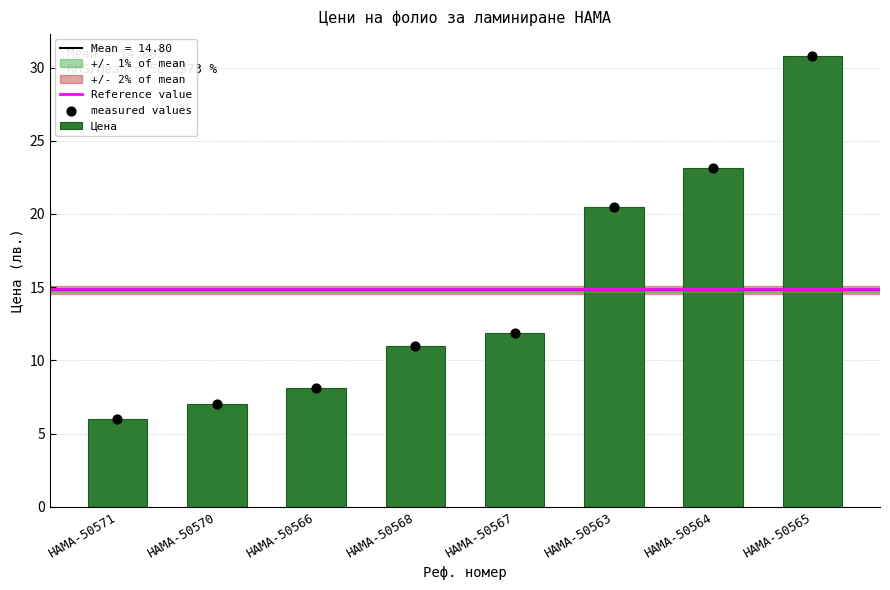

What is the ratio of the value at HAMA-50566 to the value at HAMA-50564?

0.4